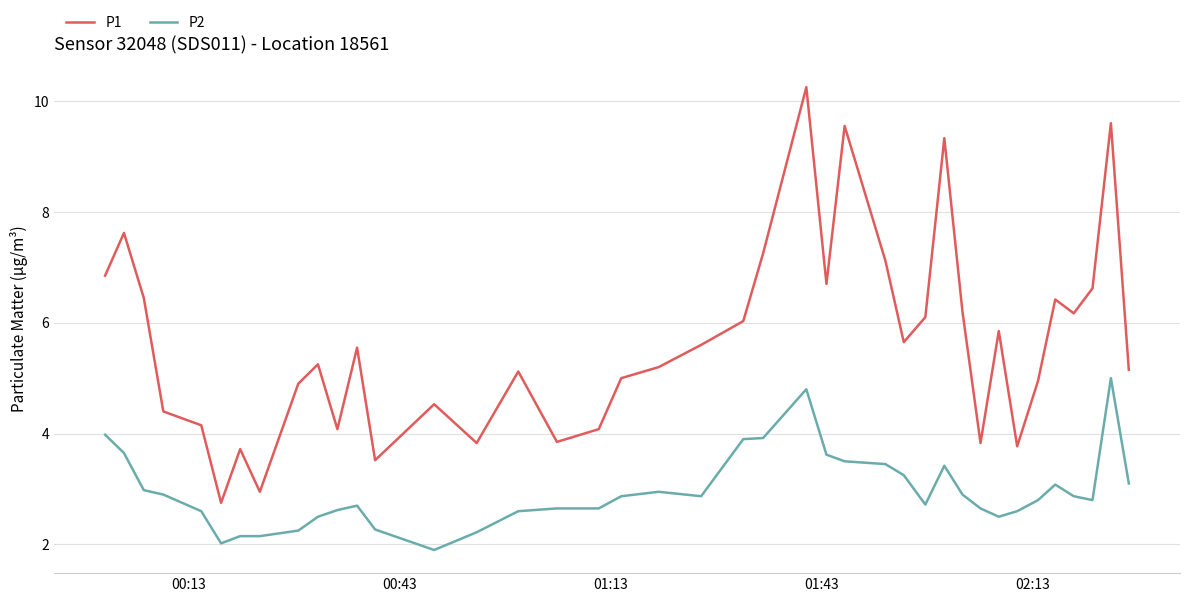

What is the difference between the maximum and minimum values in the P2 series?

3.1